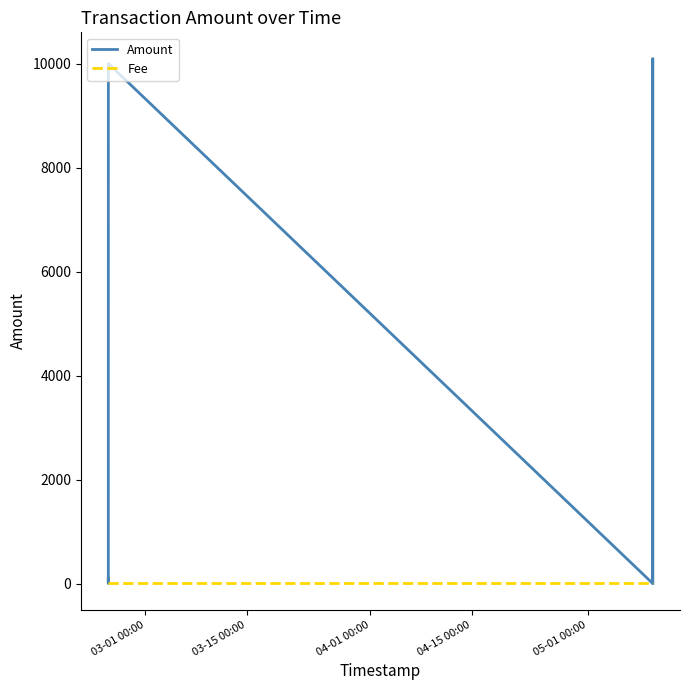

Rank the series by their maximum value, from highest to lowest.

Amount, Fee